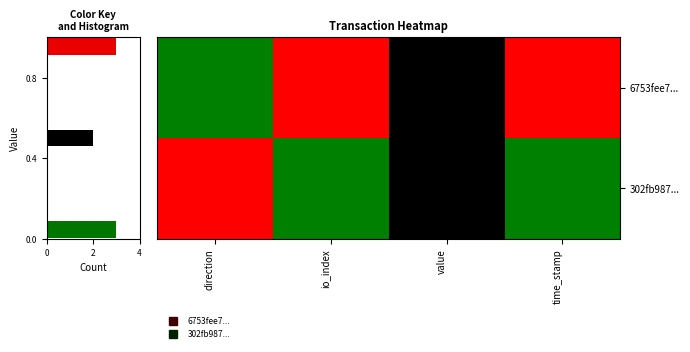

At how many categories does at least one series exceed 0?

4